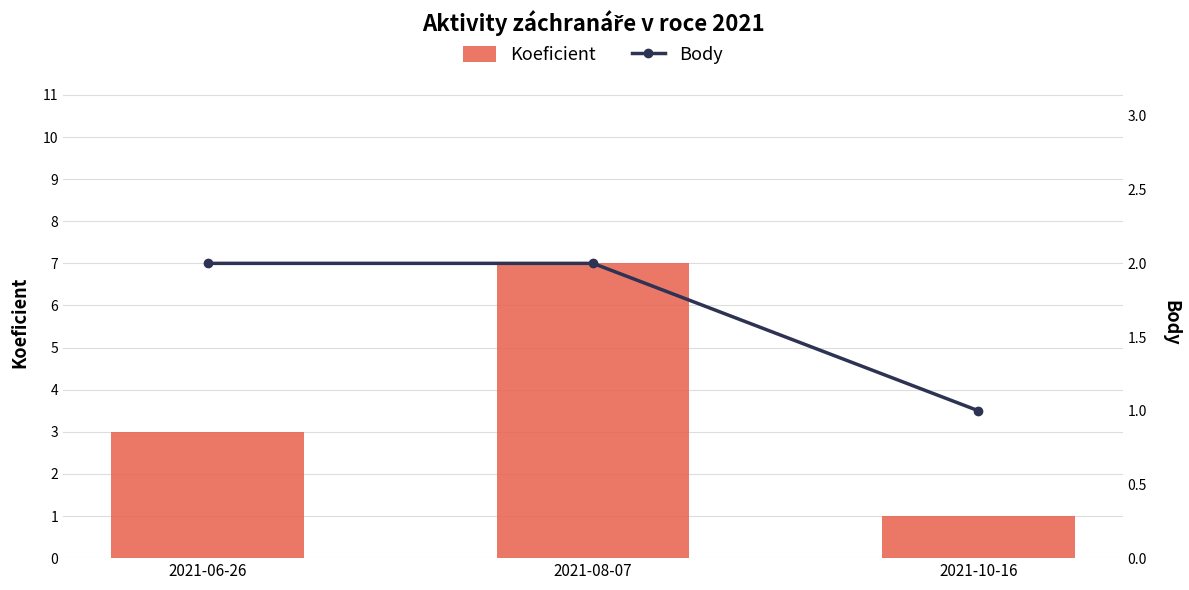

Which series has the largest range (max minus min)?

Koeficient